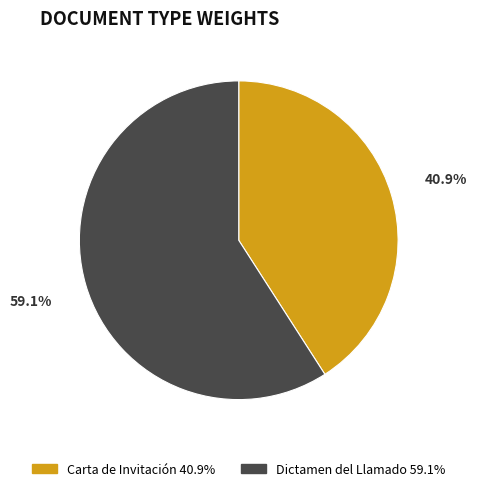

To the nearest percent, what is the average slice percentage?

50%